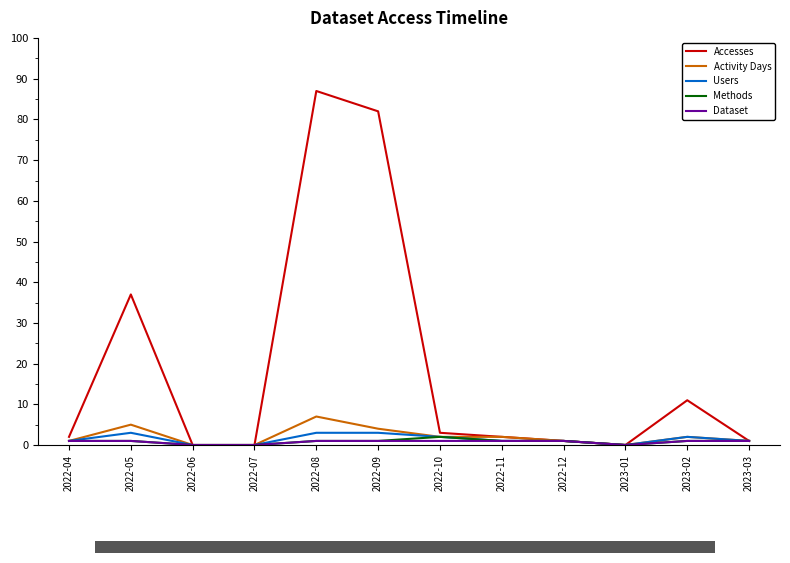

How many series are shown in this chart?

5